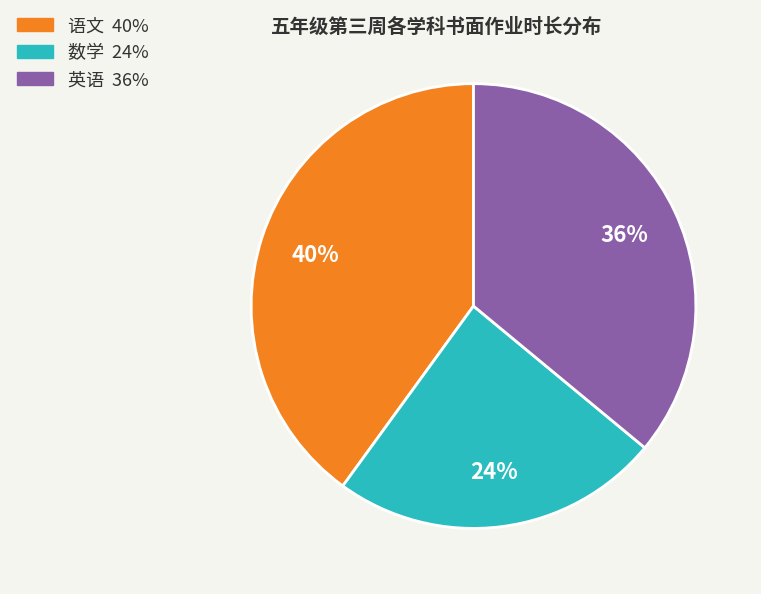

To the nearest percent, what is the average slice percentage?

33%